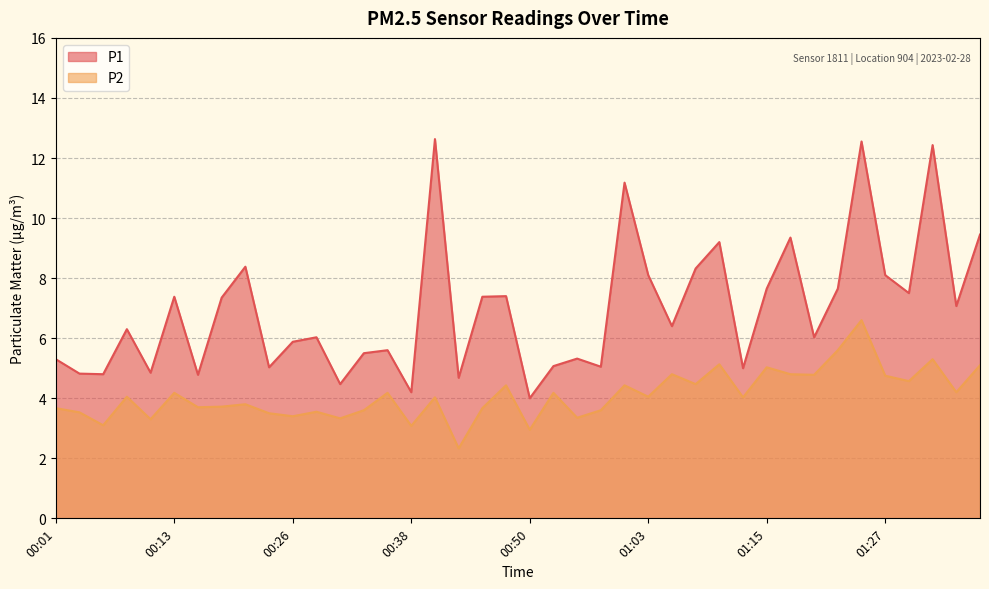

Where does the P1 series first go above 6?

00:08